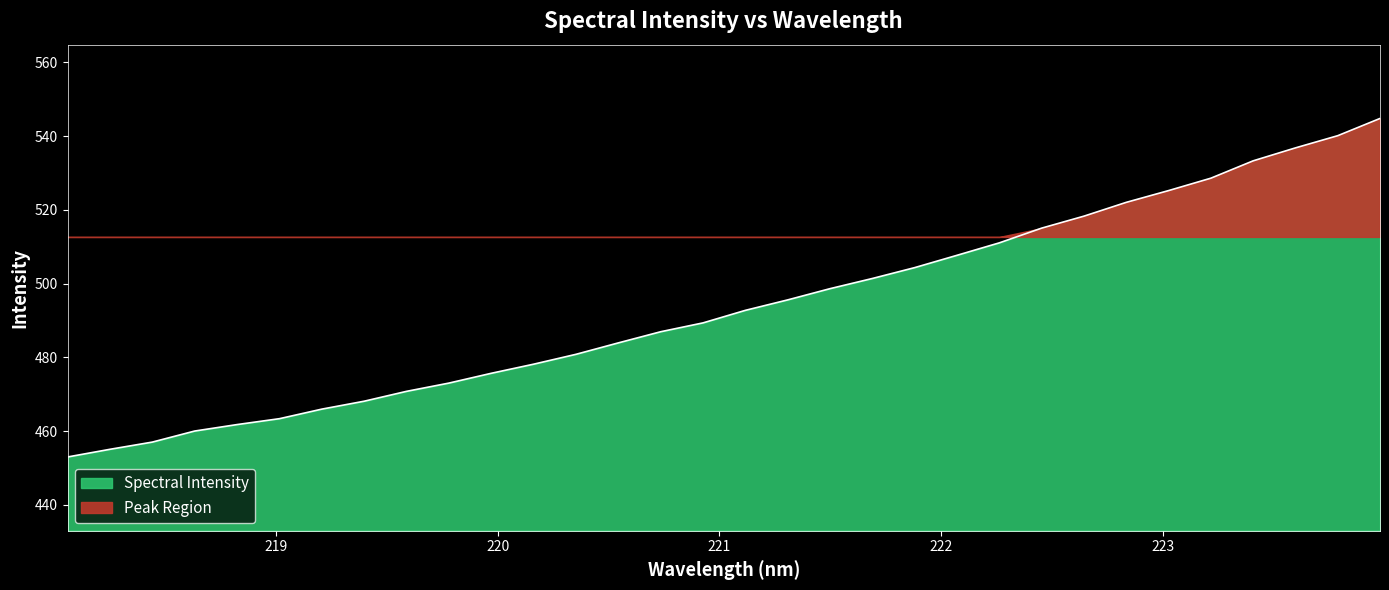

Where does the data first go above 492?

221.1174